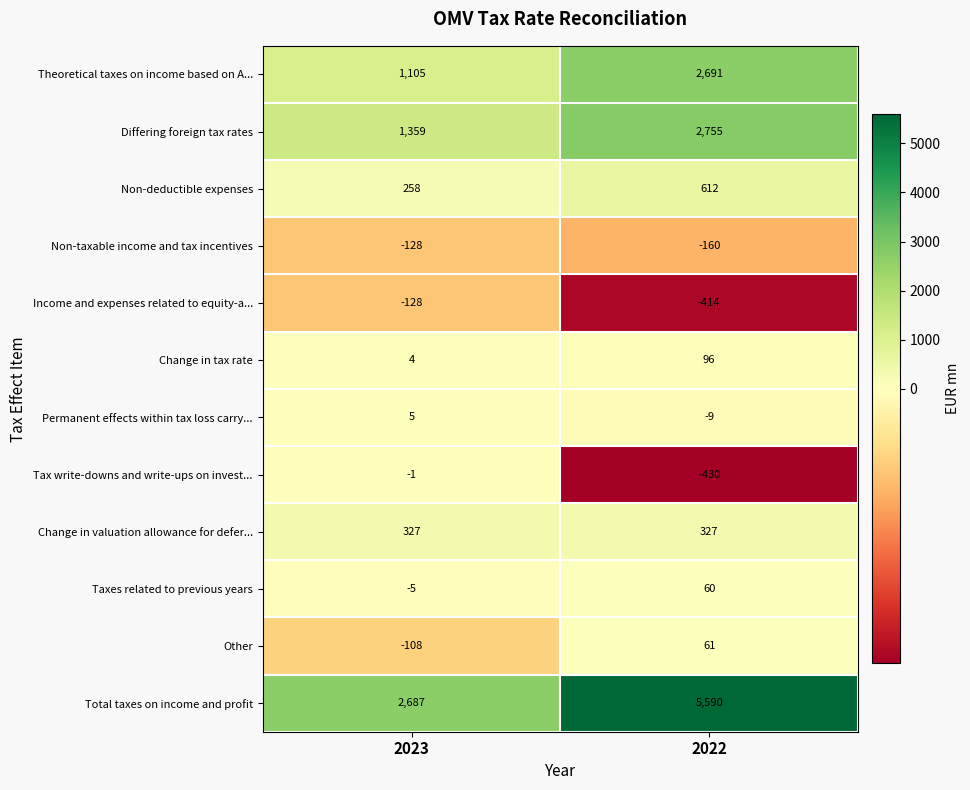

Rank the series at 2022 from lowest to highest value.

Tax write-downs and write-ups on invest..., Income and expenses related to equity-a..., Non-taxable income and tax incentives, Permanent effects within tax loss carry..., Taxes related to previous years, Other, Change in tax rate, Change in valuation allowance for defer..., Non-deductible expenses, Theoretical taxes on income based on A..., Differing foreign tax rates, Total taxes on income and profit